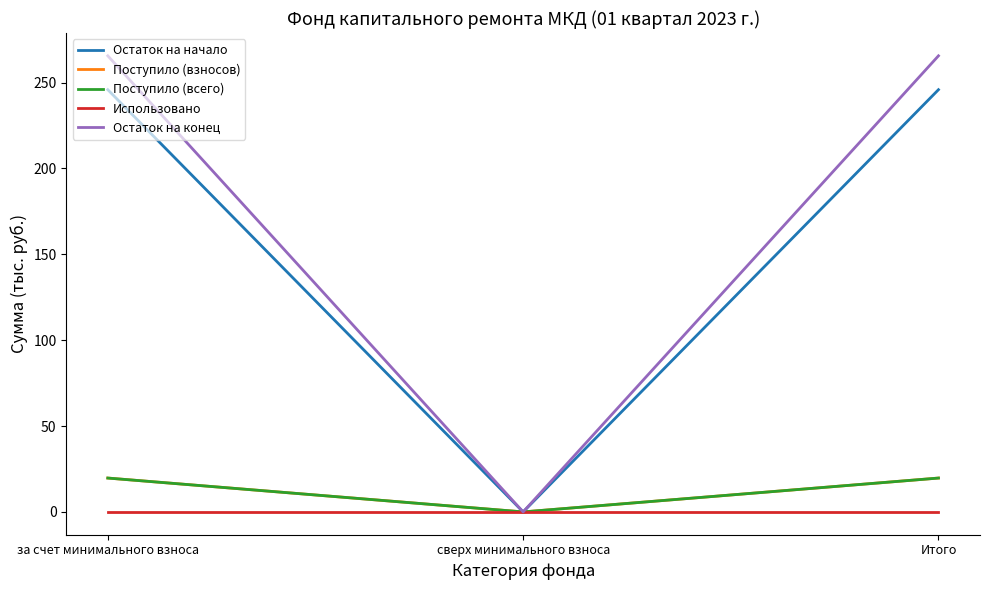

True or false: Использовано has a value of 0.0 at сверх минимального взноса.

True